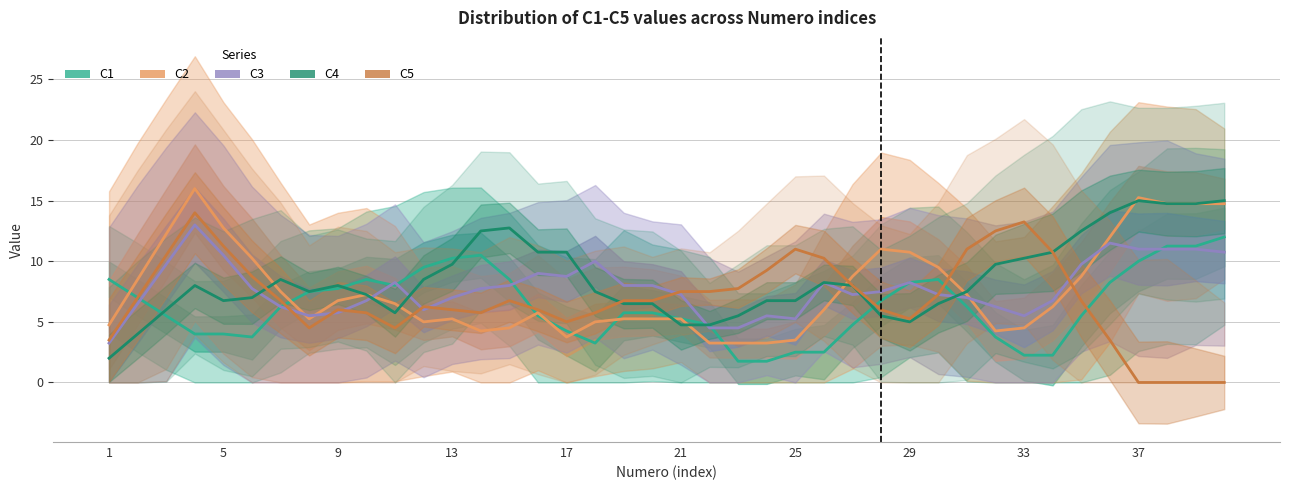

Reading left to right, what are all the values shown in this chart?

C1: 8.5	7.0	5.5	4.0	4.0	3.8	6.2	7.5	7.8	8.5	8.0	9.5	10.2	10.5	8.5	5.5	4.2	3.2	5.8	5.8	5.2	4.8	1.8	1.8	2.5	2.5	4.8	6.8	8.2	8.5	6.2	3.8	2.2	2.2	5.5	8.2	10.0	11.2	11.2	12.0
C2: 4.8	8.5	12.2	16.0	12.8	10.2	7.5	5.2	6.8	7.2	6.5	5.0	5.2	4.2	4.5	5.8	3.8	5.0	5.2	5.2	5.2	3.2	3.2	3.2	3.5	6.0	8.8	11.0	10.8	9.5	7.2	4.2	4.5	6.2	8.8	12.0	15.2	14.8	14.8	14.8
C3: 3.2	6.5	9.8	13.0	10.5	7.8	6.2	5.5	5.8	6.8	8.2	6.0	7.0	7.8	8.0	9.0	8.8	10.0	8.0	8.0	7.2	4.5	4.5	5.5	5.2	8.2	7.2	7.5	8.2	7.2	7.0	6.2	5.5	6.8	9.8	11.5	11.0	11.0	11.0	10.8
C4: 2.0	4.0	6.0	8.0	6.8	7.0	8.5	7.5	8.0	7.2	5.8	8.5	9.8	12.5	12.8	10.8	10.8	7.5	6.5	6.5	4.8	4.8	5.5	6.8	6.8	8.2	8.0	5.5	5.0	6.5	7.5	9.8	10.2	10.8	12.5	14.0	15.0	14.8	14.8	15.0
C5: 3.5	7.0	10.5	14.0	11.2	8.8	6.8	4.5	6.0	5.8	4.5	6.2	6.0	5.8	6.8	6.0	5.0	5.8	6.8	6.8	7.5	7.5	7.8	9.2	11.0	10.2	8.0	6.0	5.2	7.2	11.0	12.5	13.2	10.8	6.8	3.5	0.0	0.0	0.0	0.0